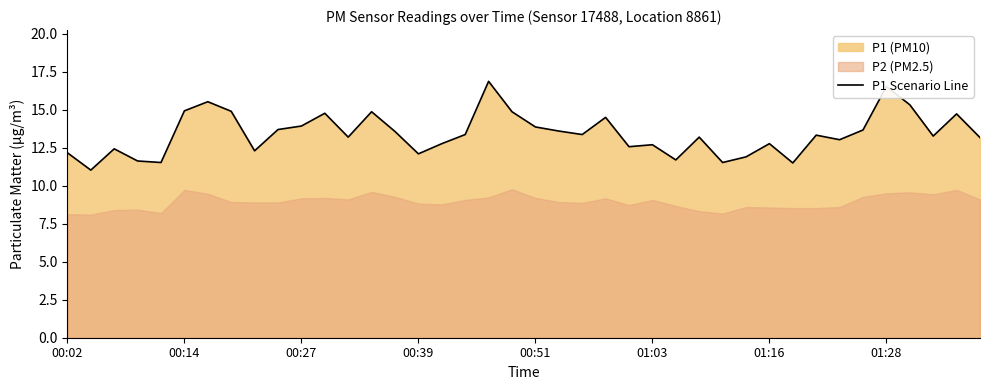

How many points are higher than both their immediate neighbors (excluding endpoints)?

12